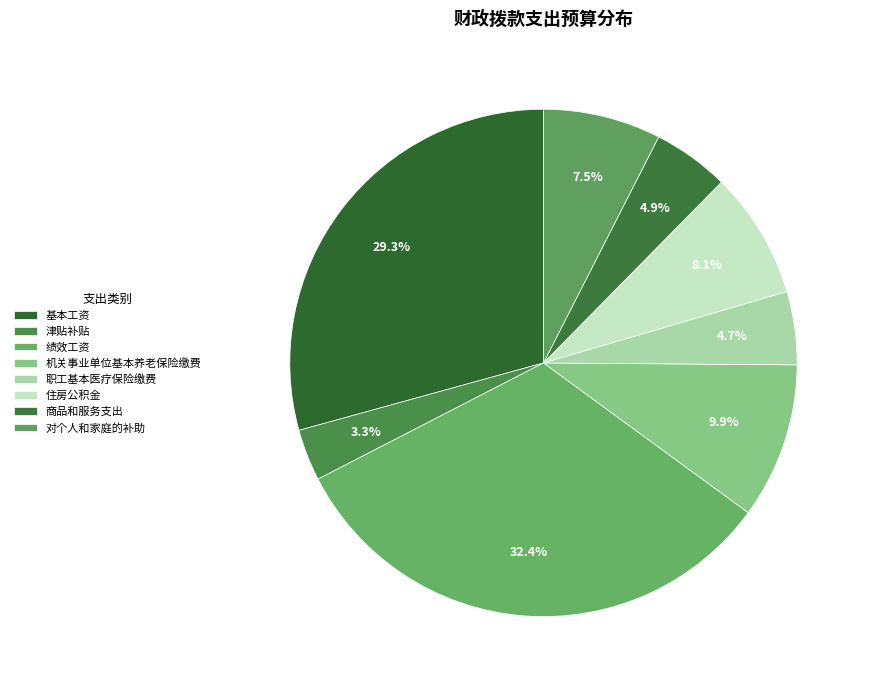

Count the number of slices in the pie.

8